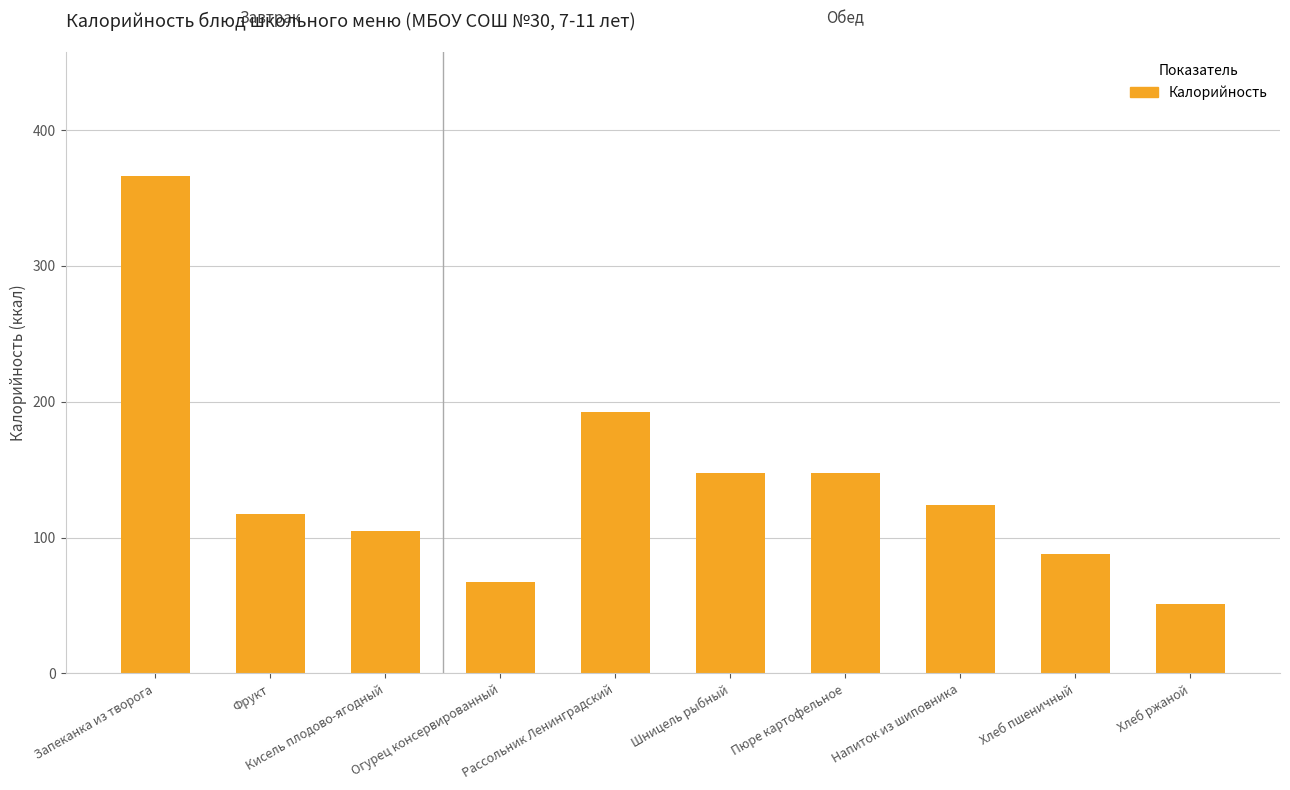

What is the change in value from Огурец консервированный to Шницель рыбный?

+80.2